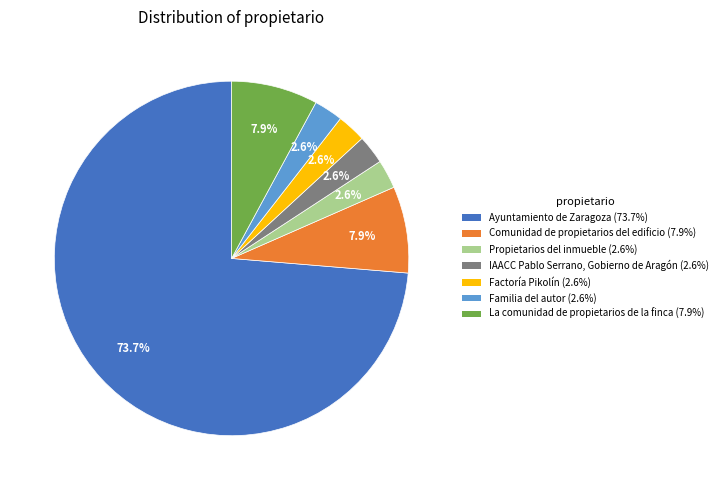

Which category has the biggest portion of the pie?

Ayuntamiento de Zaragoza